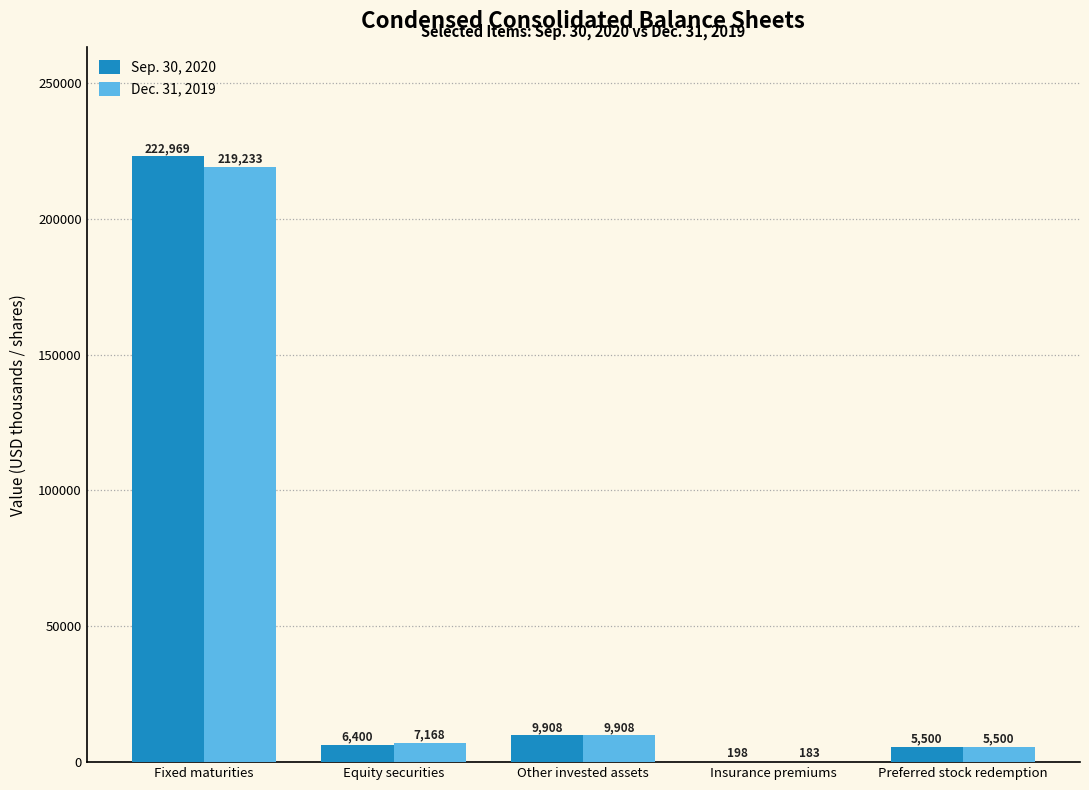

At which label is Dec. 31, 2019 closest to 109708?

Other invested assets